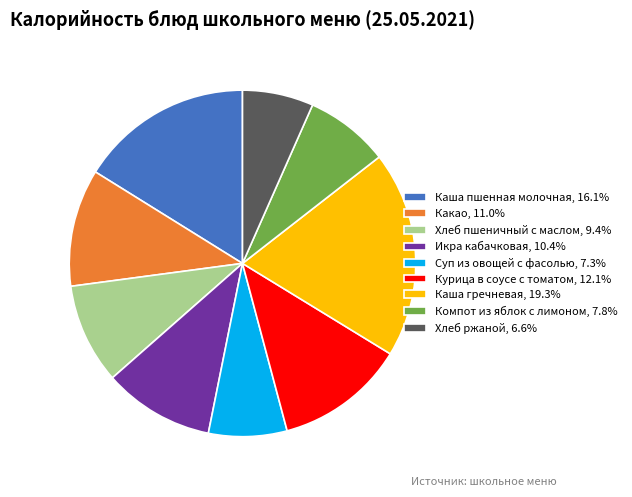

Is the sum of Курица в соусе с томатом, 12.1% and Хлеб пшеничный с маслом, 9.4% greater than half?

No